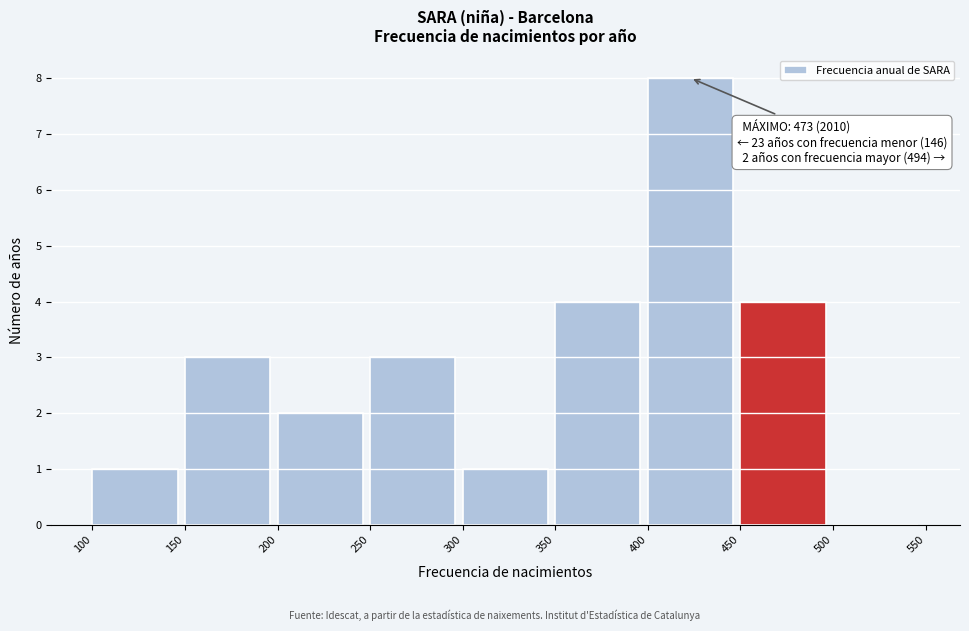

Over which range of the x-axis is the bar tallest?

400 to 450